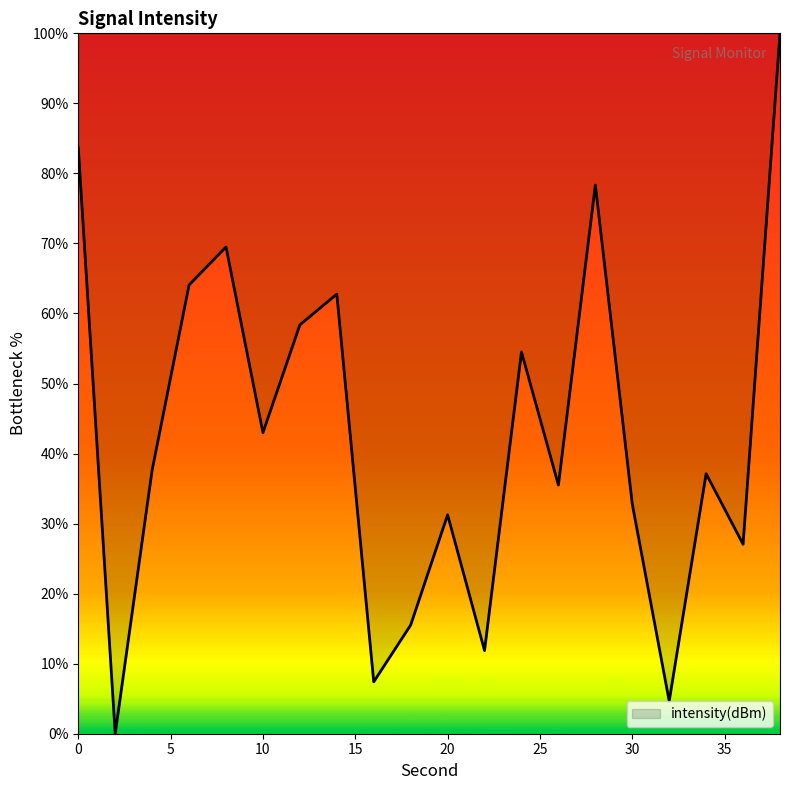

What is the difference between the maximum and minimum values?

100.0